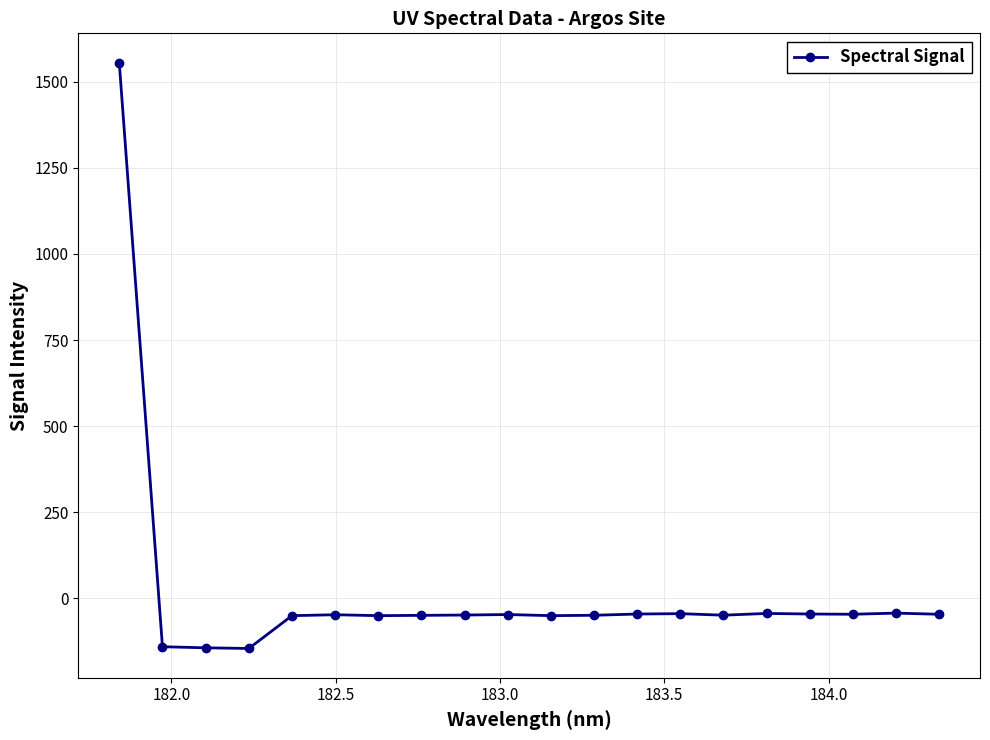

What is the difference between the maximum and minimum values?

1701.5